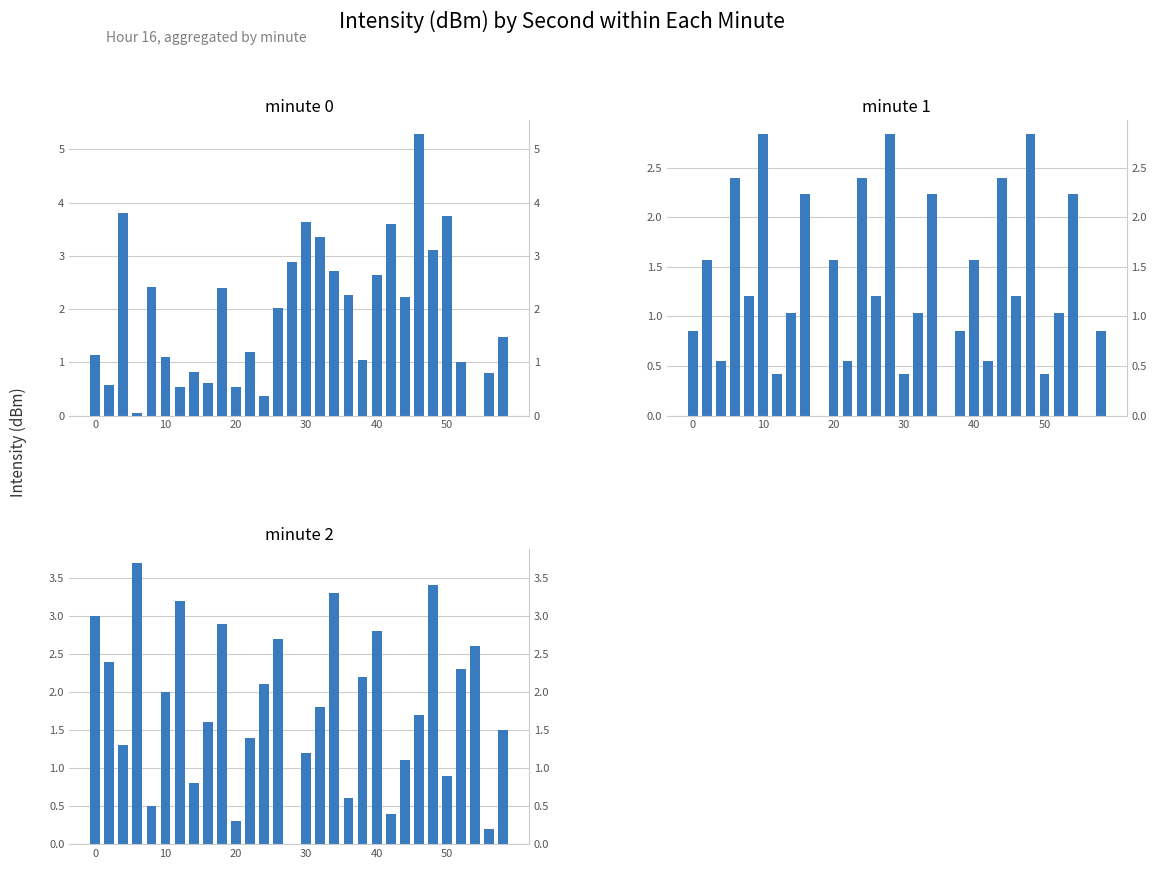

Does the chart contain any negative values?

No